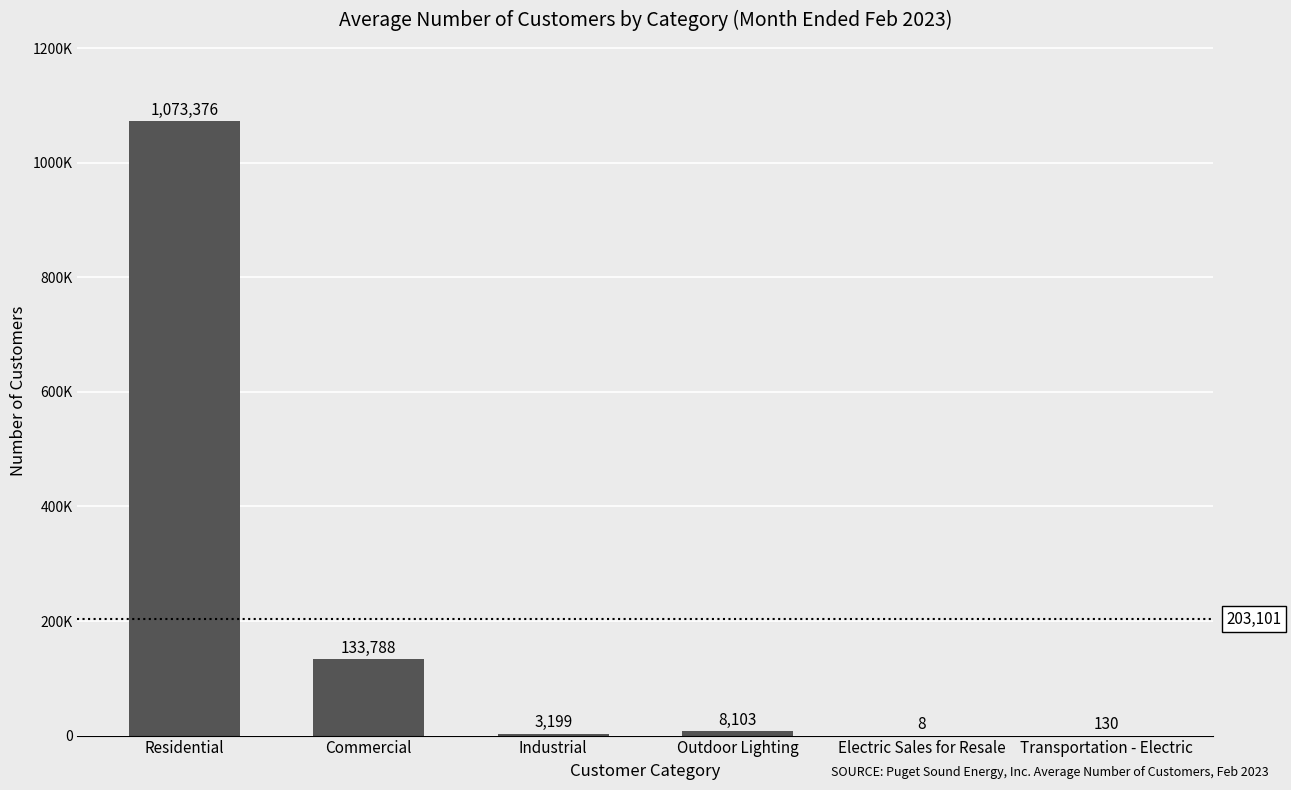

What is the sum of all values?

1218604